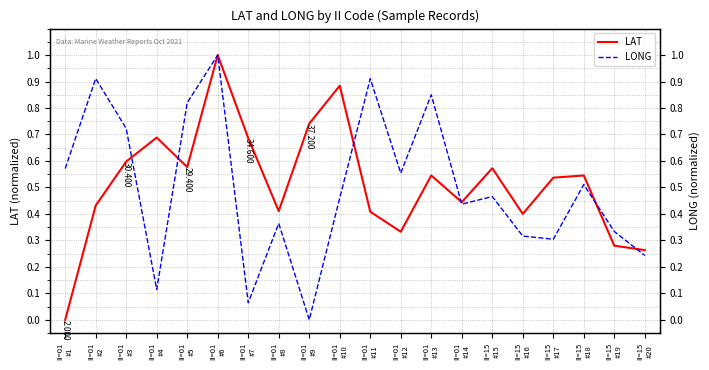

What are all the series names shown in the legend?

LAT, LONG